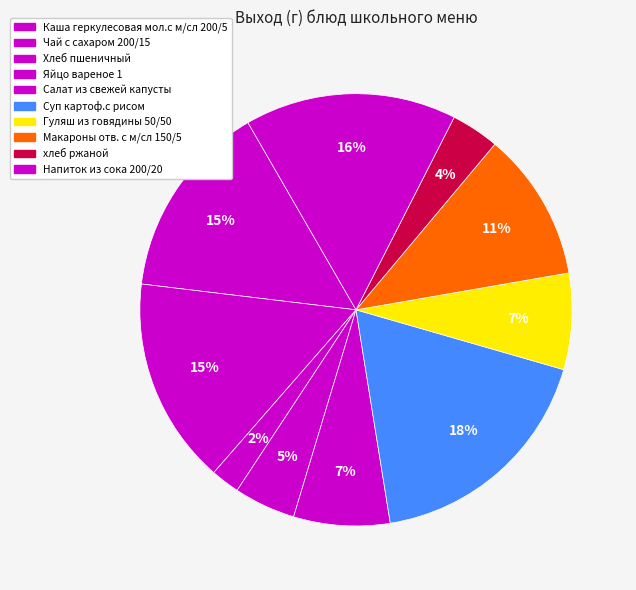

The Яйцо вареное 1 slice represents 5% of the pie. True or false?

True